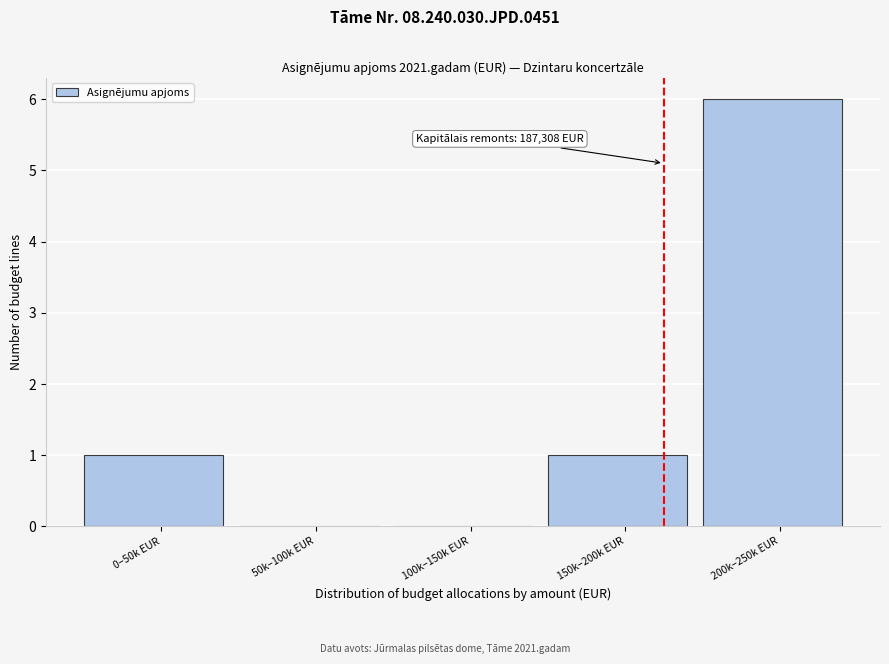

Reading right to left, extract all data points from this chart.

200k–250k EUR=6	150k–200k EUR=1	100k–150k EUR=0	50k–100k EUR=0	0–50k EUR=1